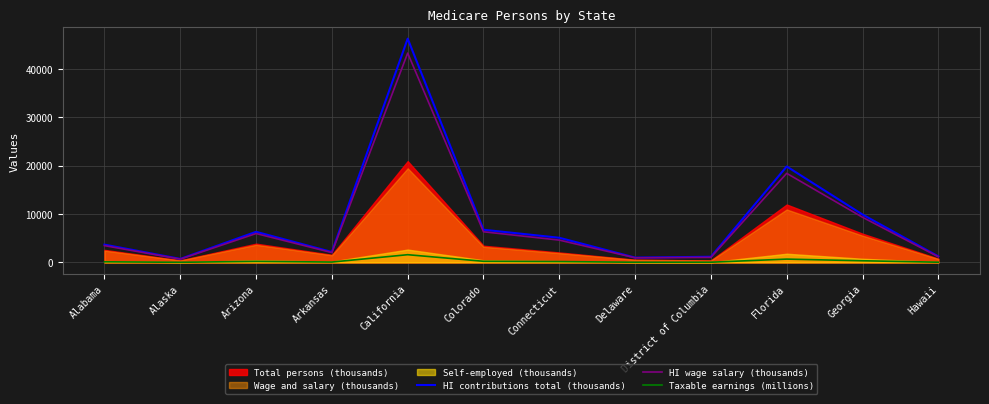

Where is the first local minimum for HI wage salary (thousands)?

Alaska